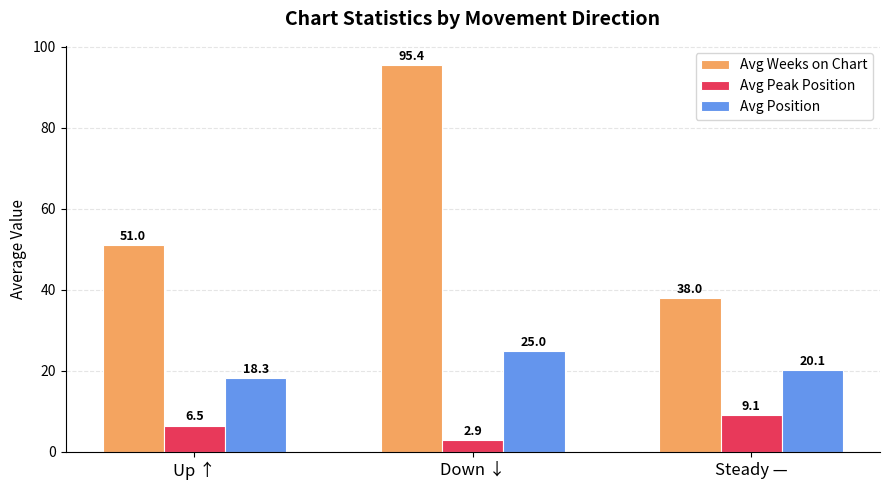

What is the value of the Avg Peak Position bar at the 1st from the left?

6.5